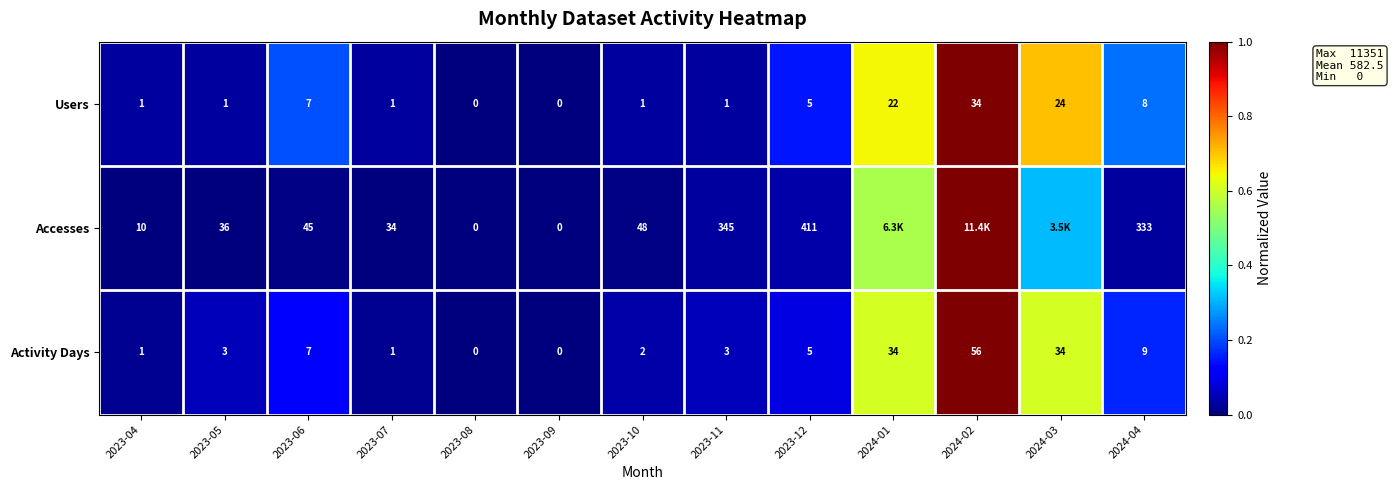

Which series changed the most between 2023-09 and 2023-10?

Accesses